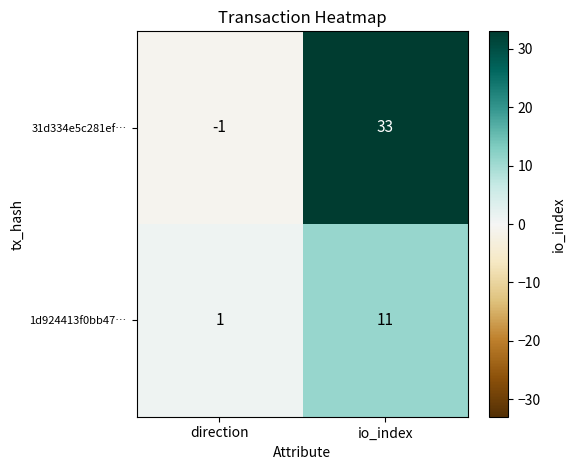

How many values in the 31d334e5c281ef… series are below 33?

1